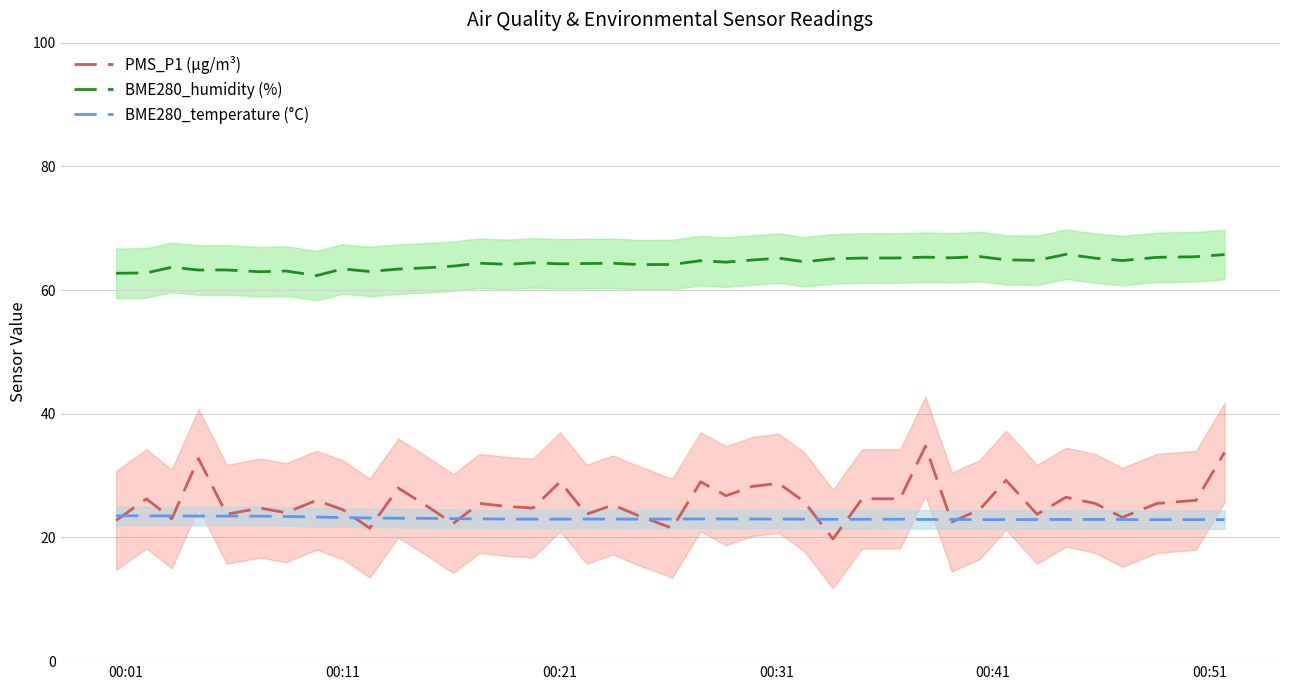

What is the highest value of the PMS_P1 (µg/m³) series?

34.8